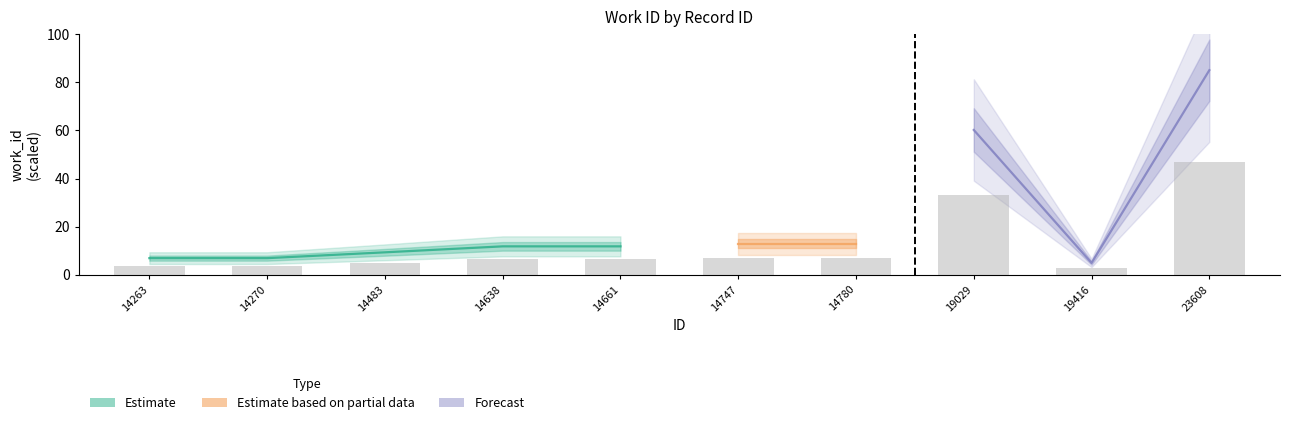

Which category has the lowest value across all series?

19416